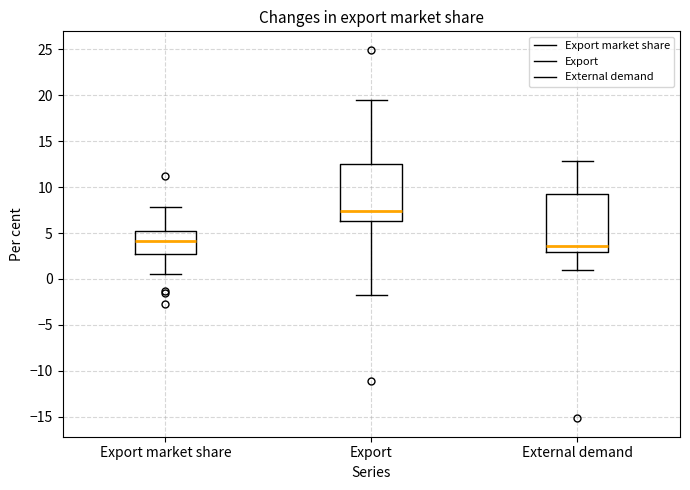

Reading left to right, read every box against the y-axis: the position of its median line, the range the box covers, and the ends of its whiskers. The values are not printed on the chart, so give them approximately, as read against the axis.

Export market share: median 4.0, box 3.0 to 5.0, whiskers 0.5 to 8.0
Export: median 7.5, box 6.5 to 12.5, whiskers -2.0 to 19.5
External demand: median 3.5, box 3.0 to 9.0, whiskers 1.0 to 13.0